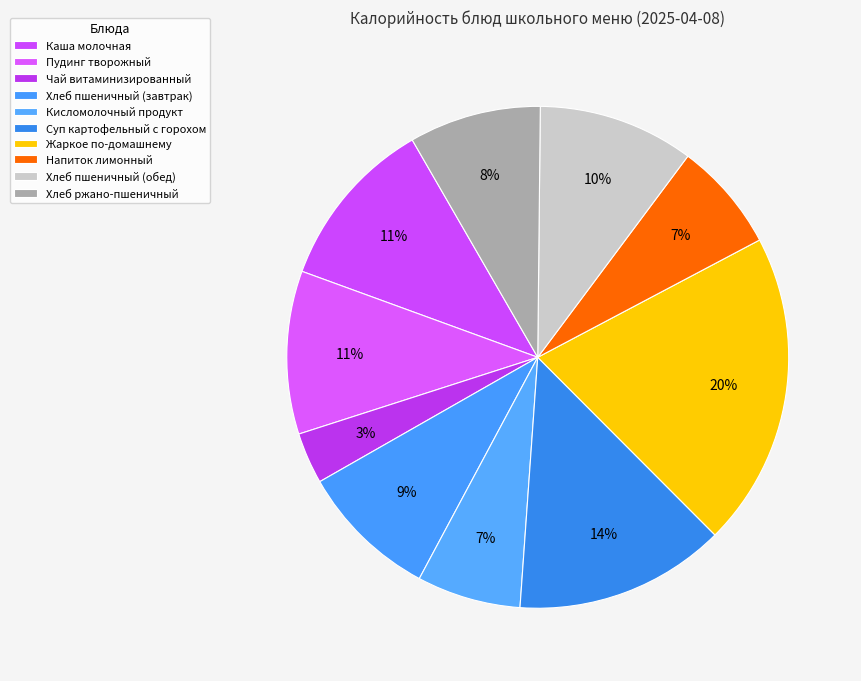

True or false: Напиток лимонный accounts for 18% of the total.

False